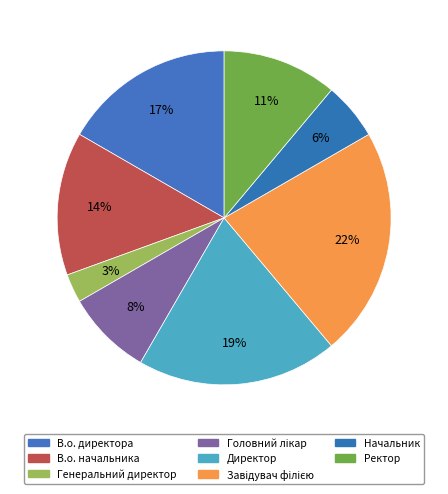

What portion of the pie excludes Ректор?

88.9%